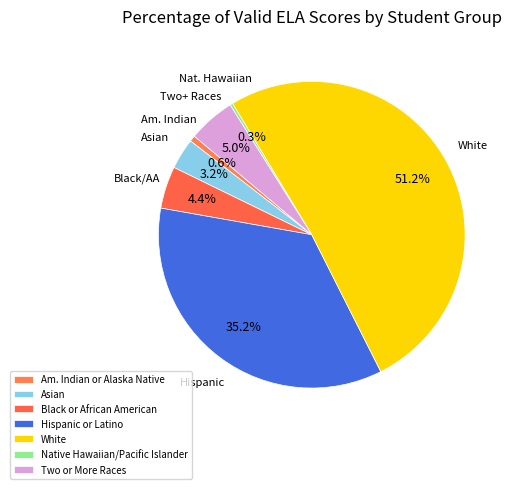

Count the number of slices in the pie.

7